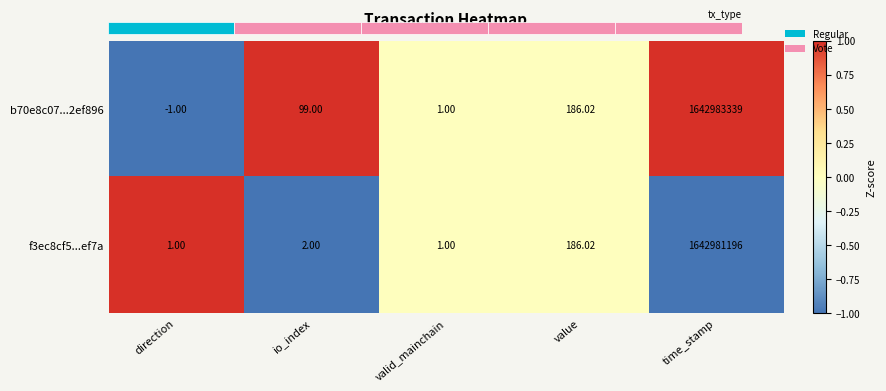

Which category has the lowest value in the b70e8c07...2ef896 series?

direction